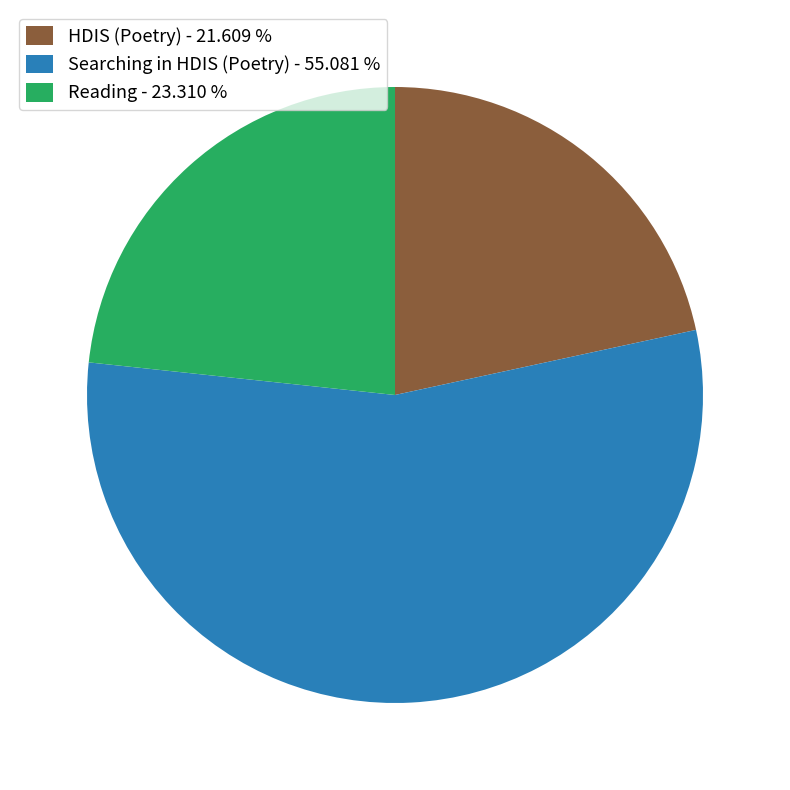

Rank the categories by value from highest to lowest.

Searching in HDIS (Poetry) - 55.081 %, Reading - 23.310 %, HDIS (Poetry) - 21.609 %